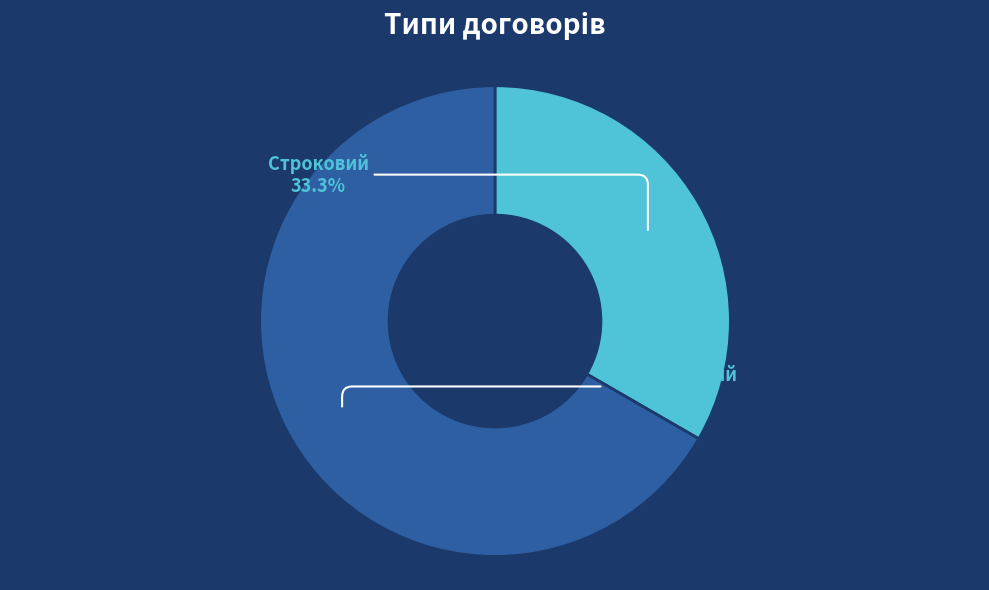

To the nearest percent, what is the difference between the largest and smallest slice percentages?

33%